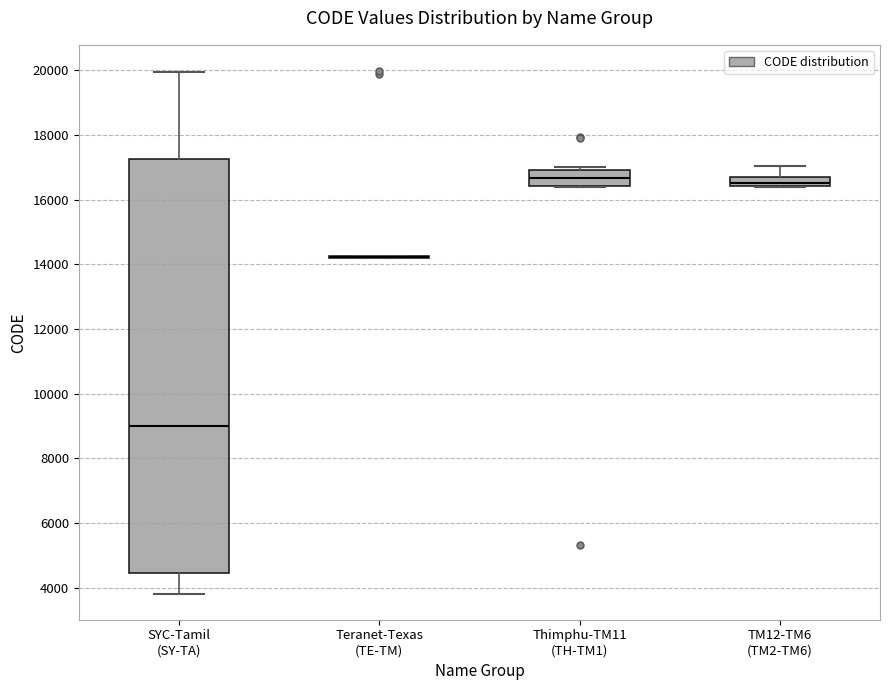

Which box is the tallest, from its lower edge to its upper edge?

SYC-Tamil (SY-TA)